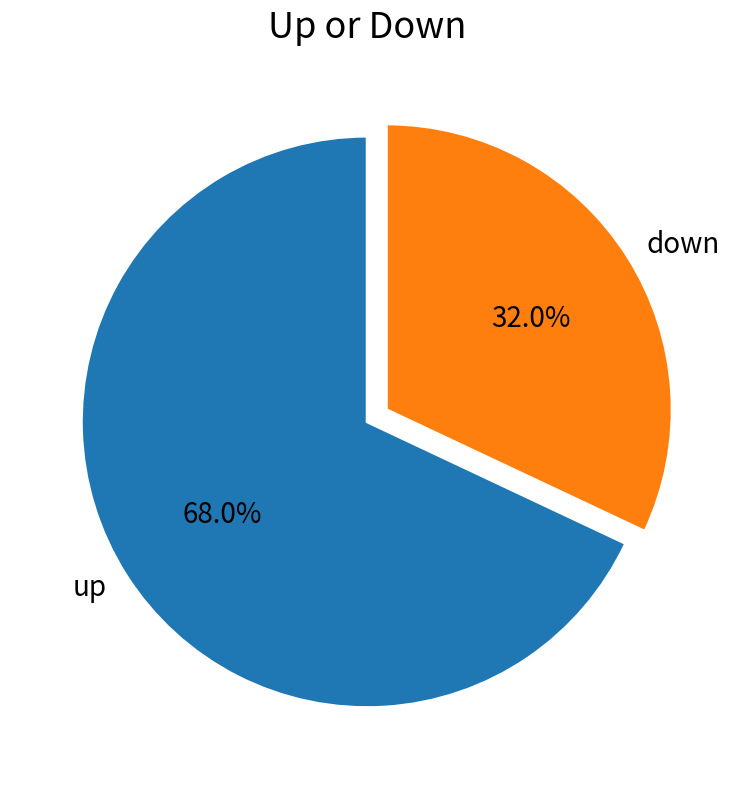

The up slice represents 82% of the pie. True or false?

False